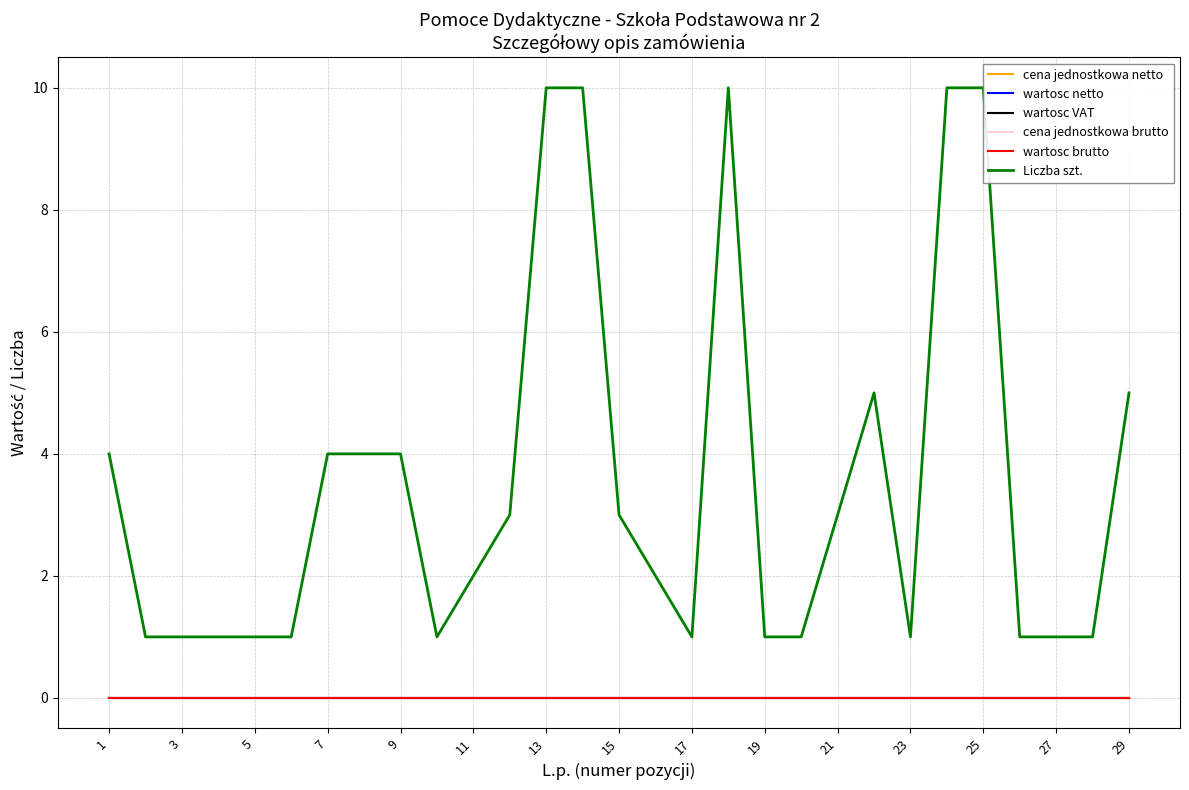

At which label does cena jednostkowa brutto reach its peak?

1